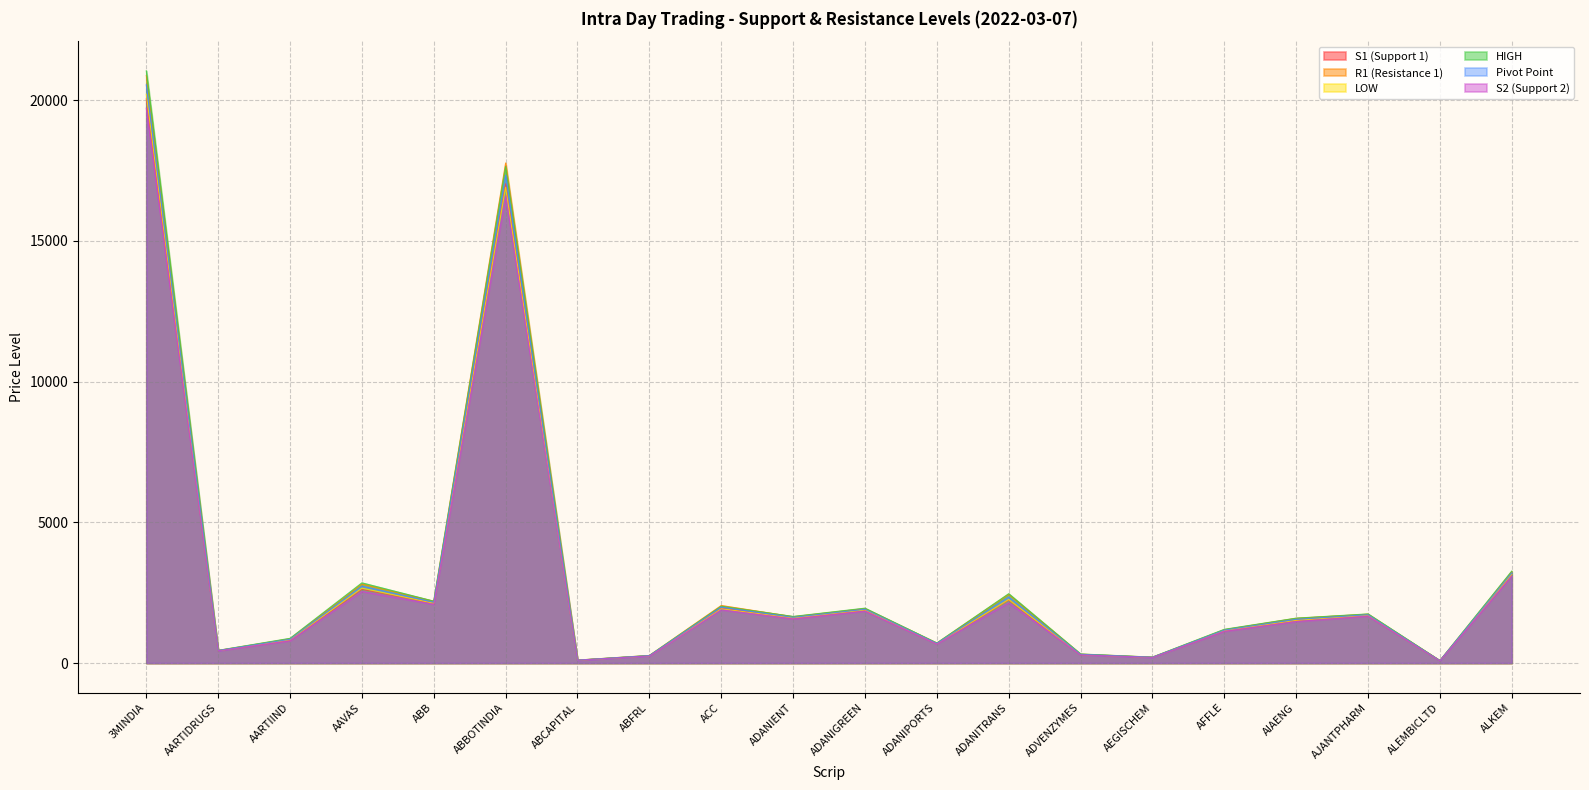

Rank the series at ADANIPORTS from lowest to highest value.

S2 (Support 2), LOW, S1 (Support 1), Pivot Point, HIGH, R1 (Resistance 1)